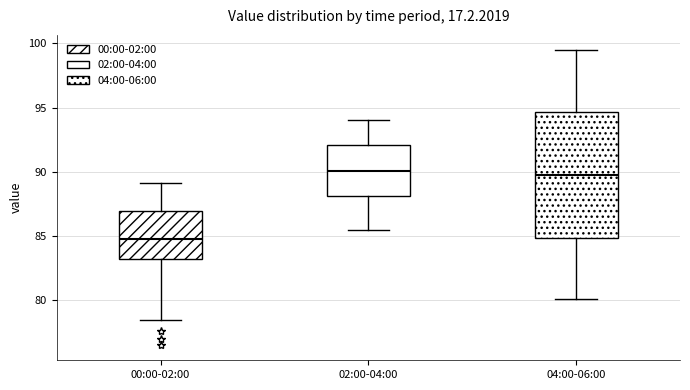

Which box is the tallest, from its lower edge to its upper edge?

04:00-06:00